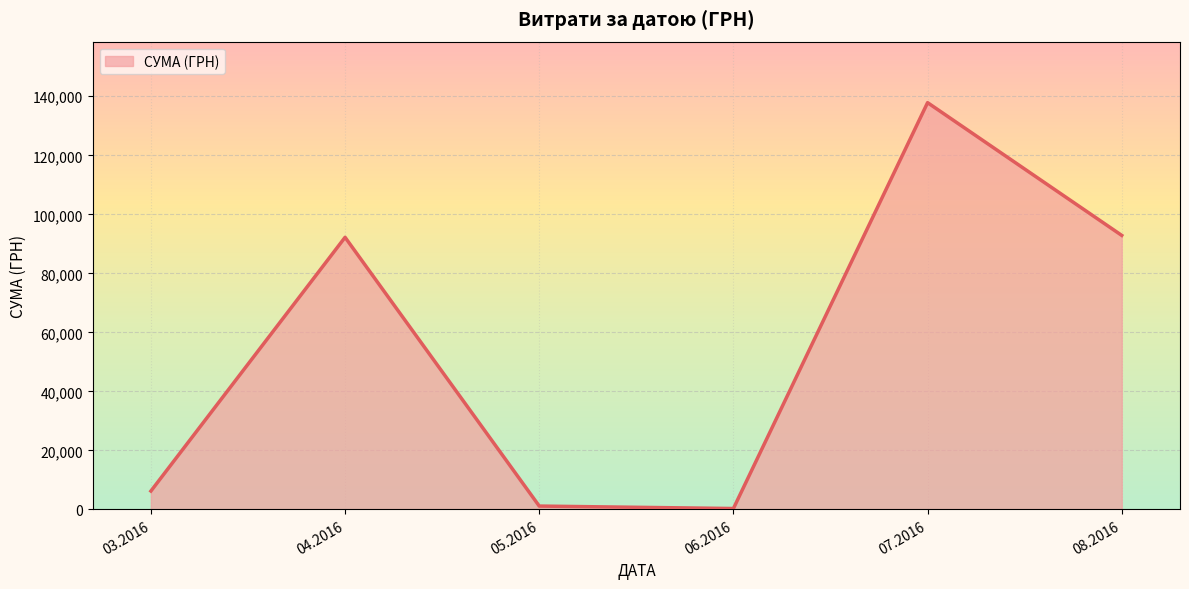

True or false: there are more than 1 points higher than both neighbors.

True